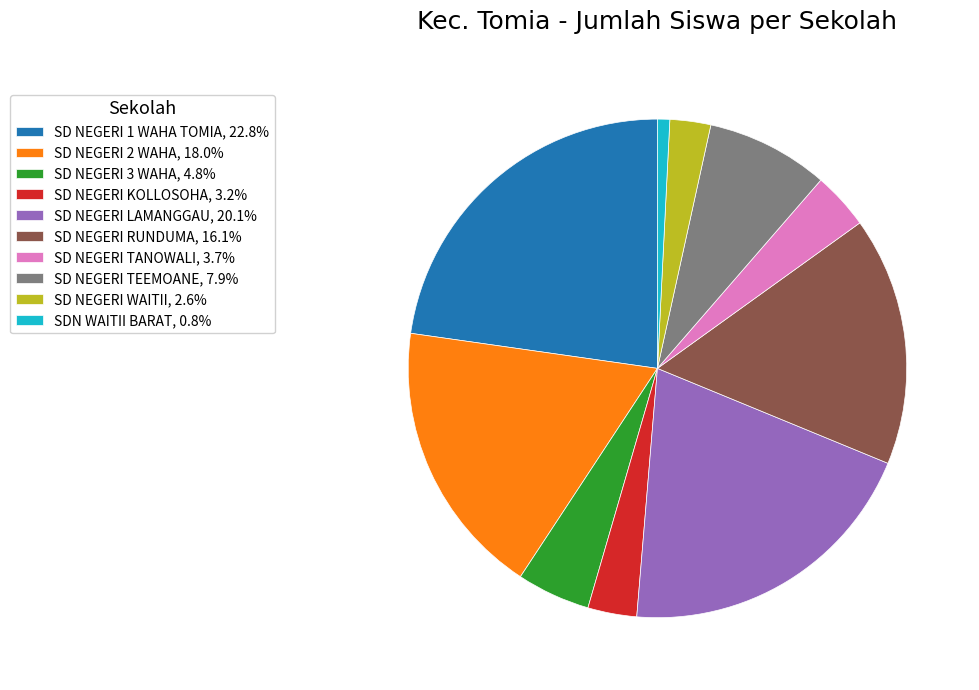

Is there a majority slice in this chart?

No